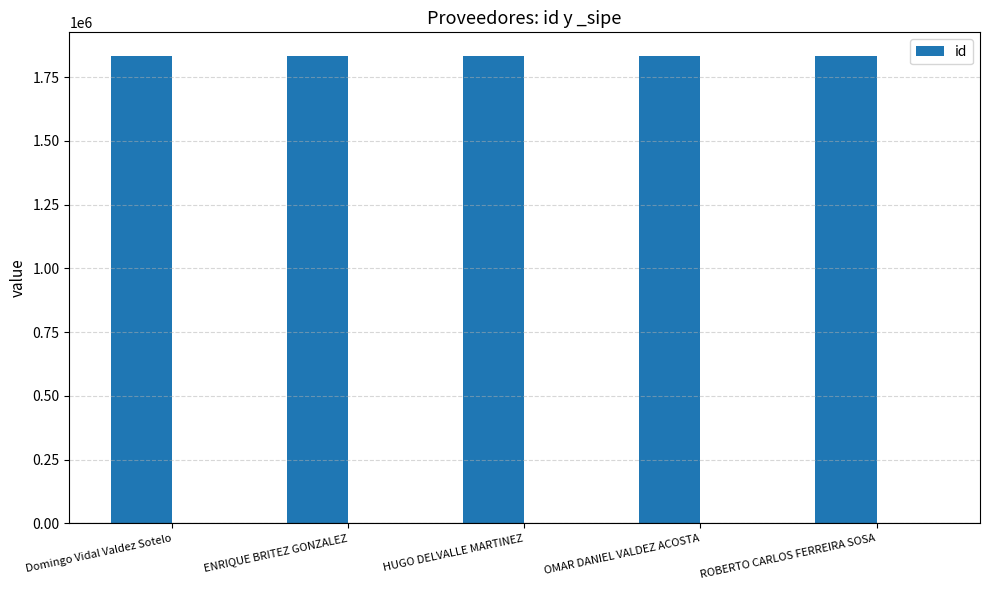

What is the sum of the values at OMAR DANIEL VALDEZ ACOSTA and HUGO DELVALLE MARTINEZ?

3666986